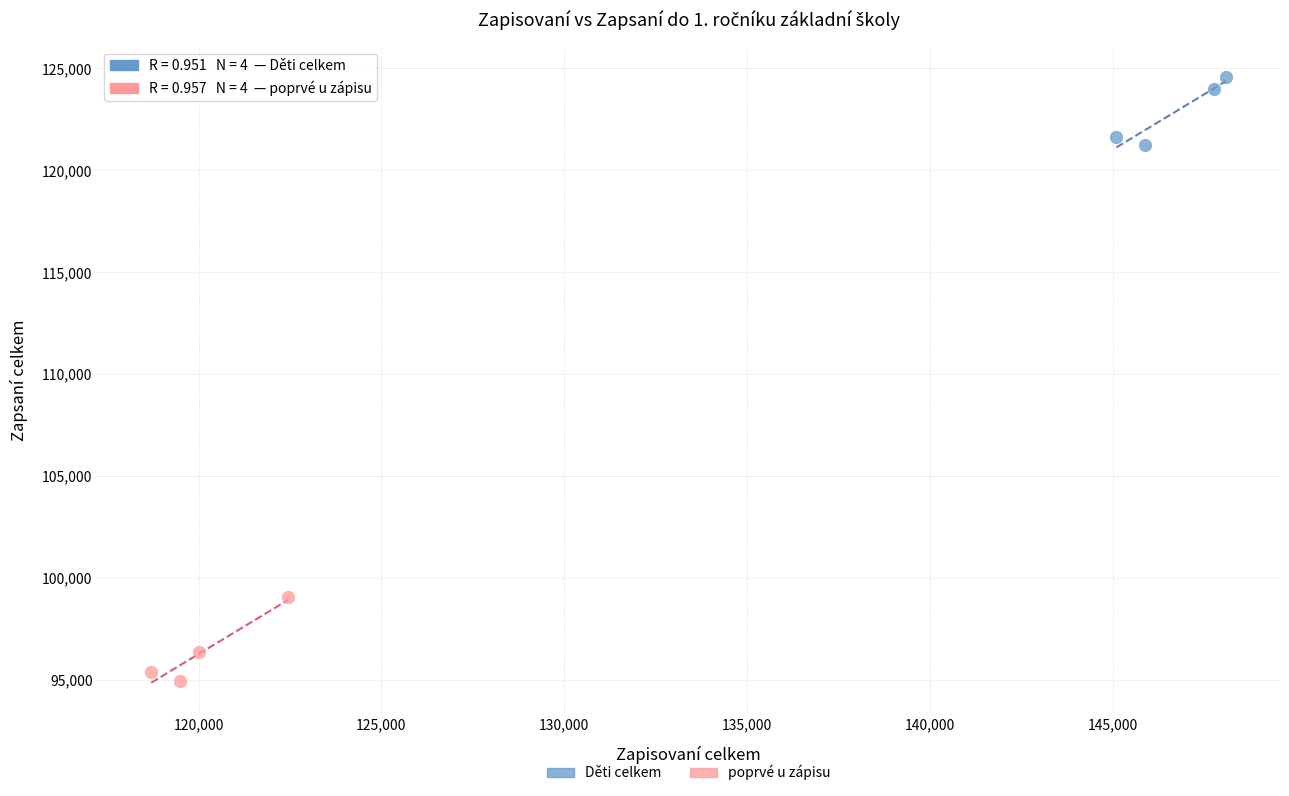

Which series reaches the maximum Y coordinate?

Děti celkem